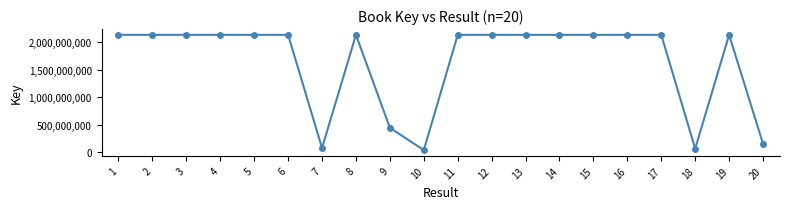

What is the difference between the maximum and second lowest values?

2069721808